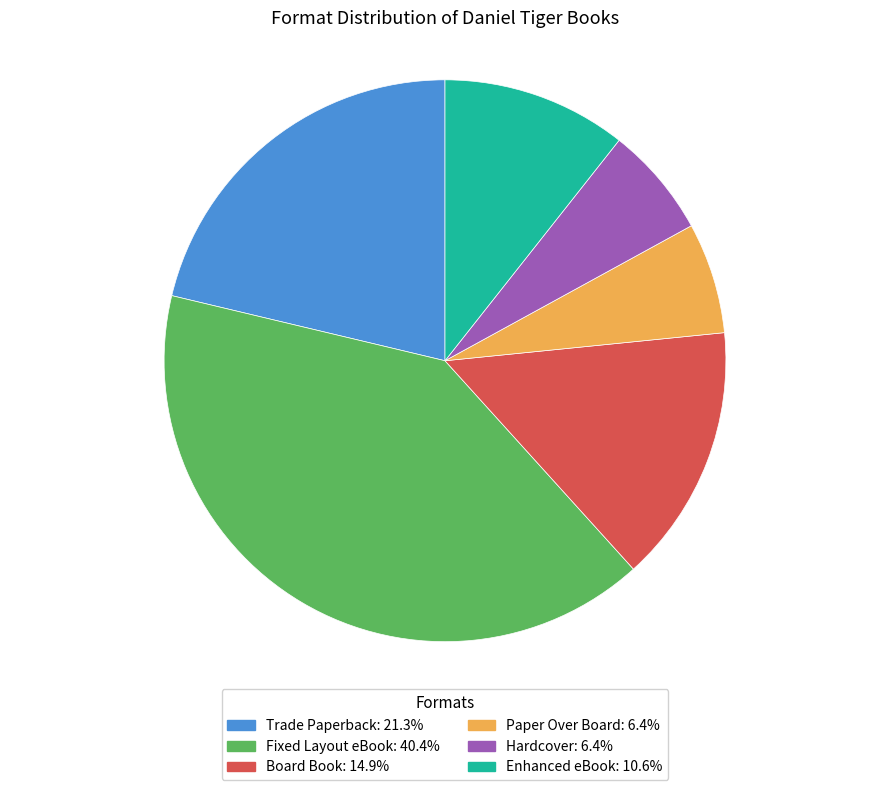

Does Trade Paperback account for over 50% of the chart?

No